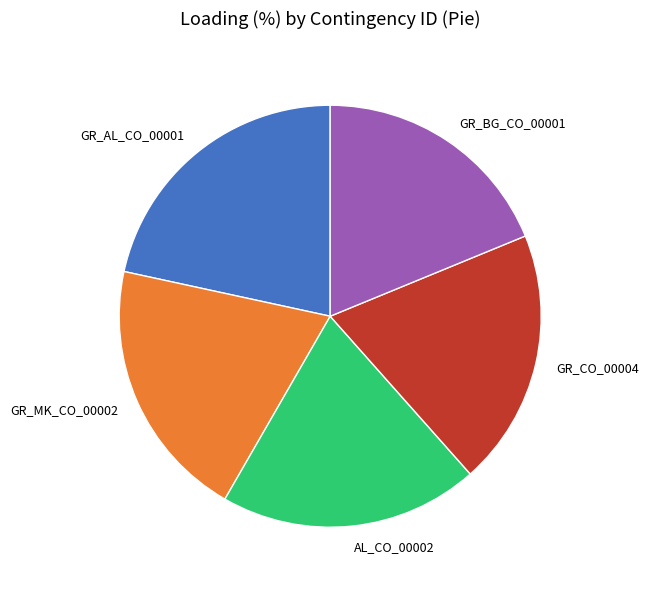

Do GR_MK_CO_00002 and GR_AL_CO_00001 together represent more than half of the pie?

No